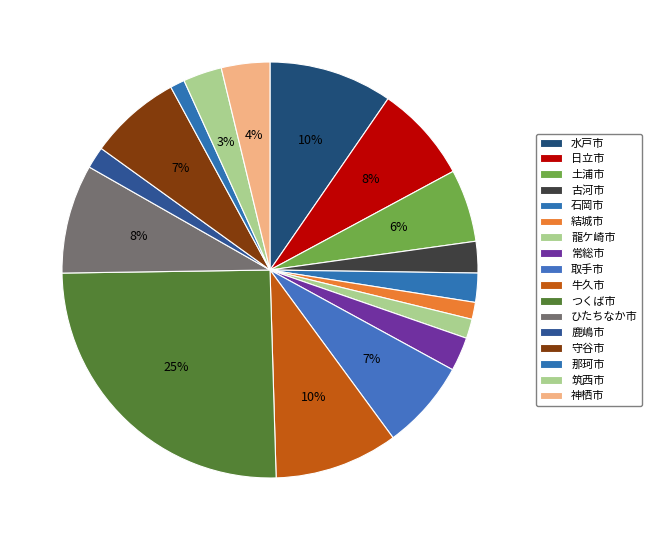

How much of the chart is everything except 石岡市?

97.7%